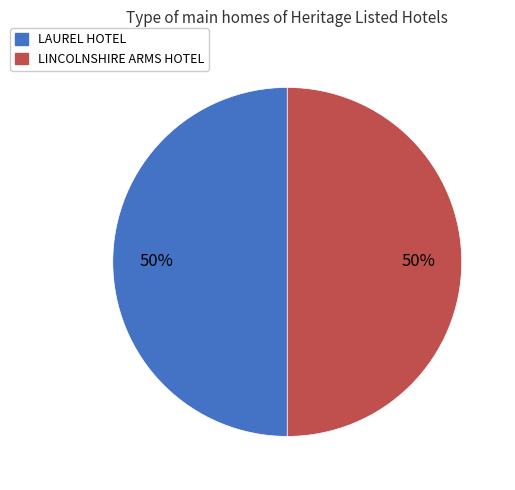

Is it true that LAUREL HOTEL is 50% of the pie?

True